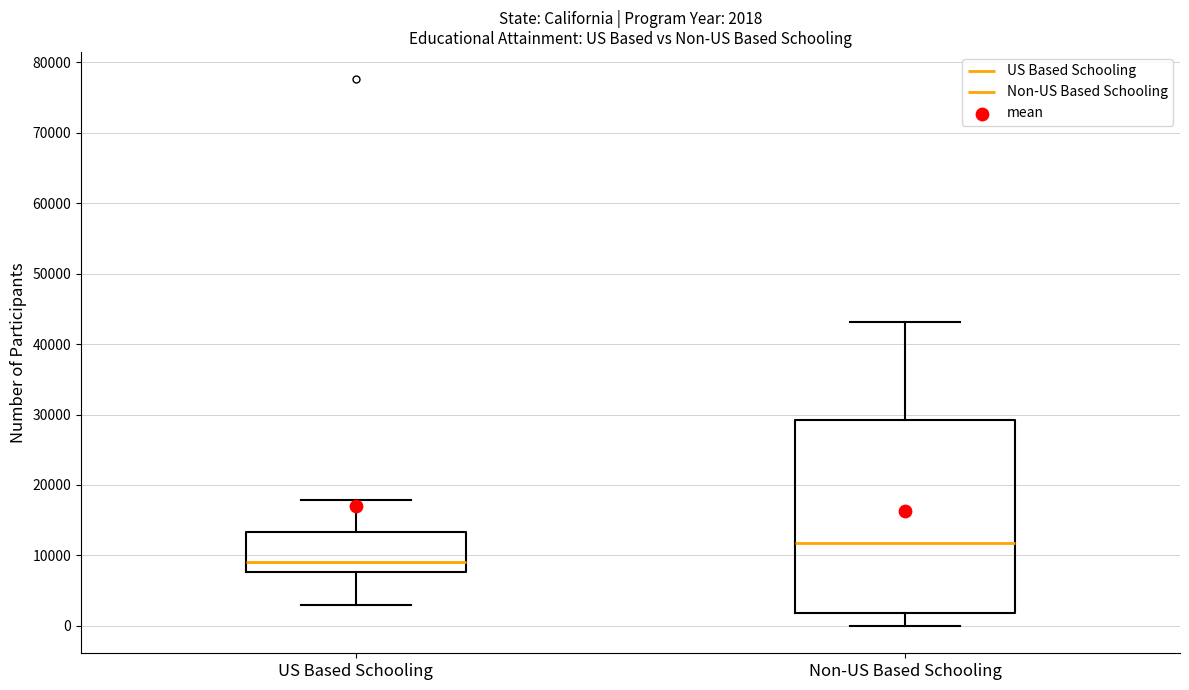

Which box is the tallest, from its lower edge to its upper edge?

Non-US Based Schooling